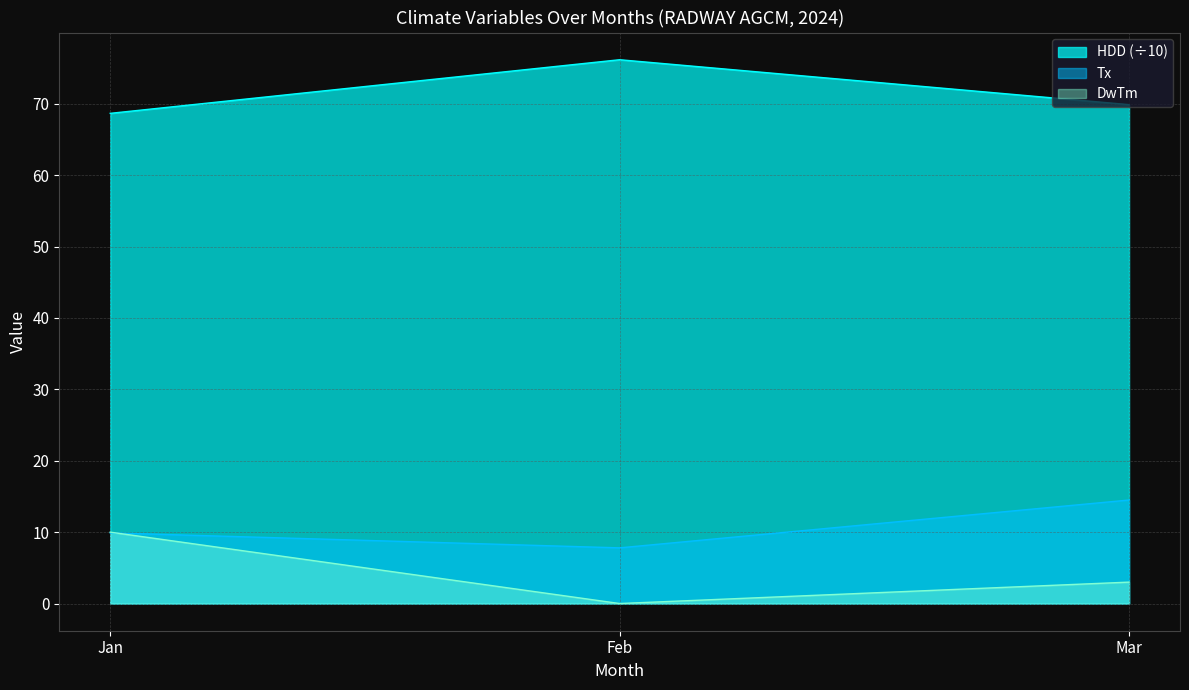

What are all the series names shown in the legend?

HDD (÷10), Tx, DwTm